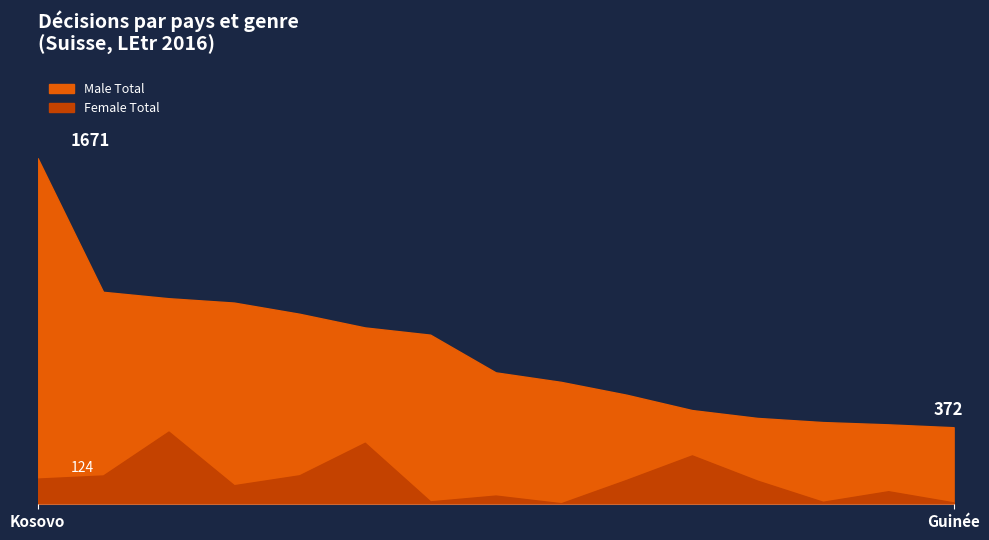

Between Nigéria and Tunisie, which series saw the biggest shift?

Male Total